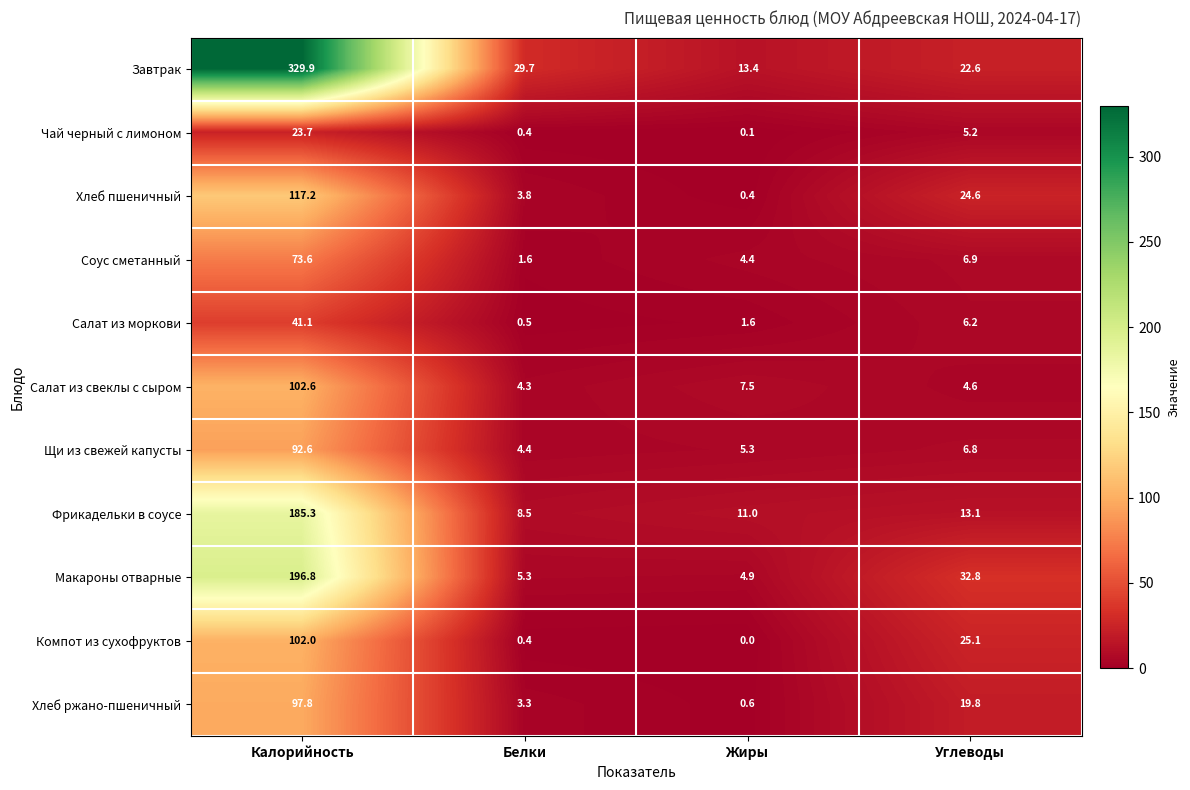

Which series has the largest range (max minus min)?

Завтрак